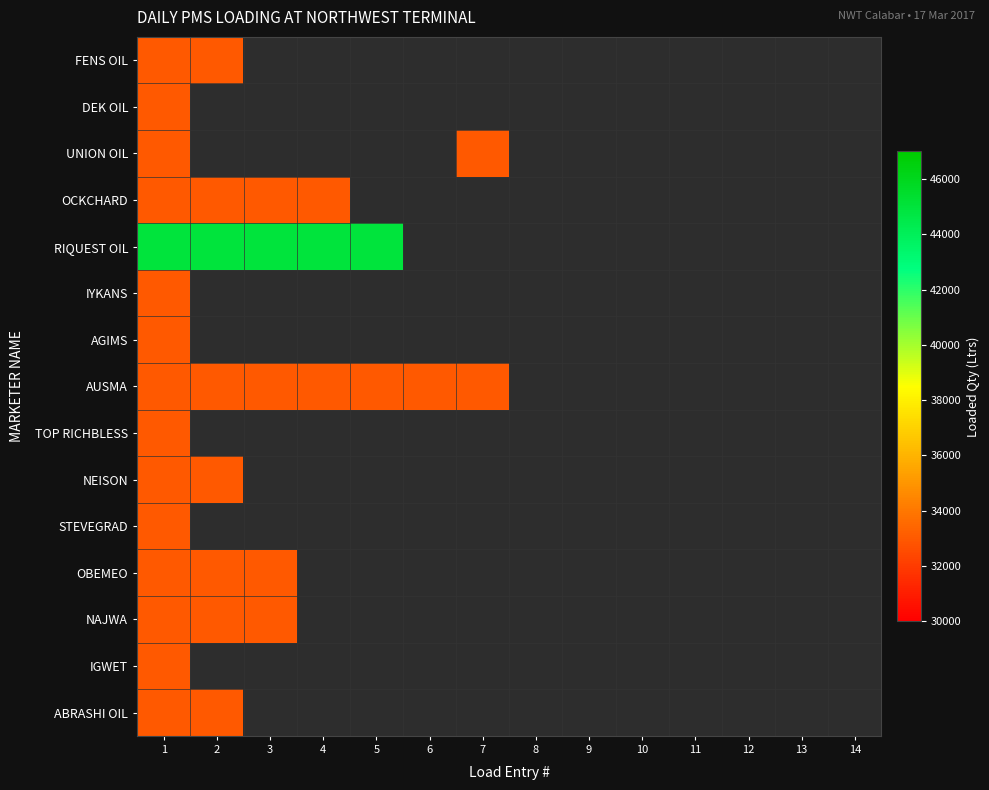

Which has a higher value, 9 or 5?

5